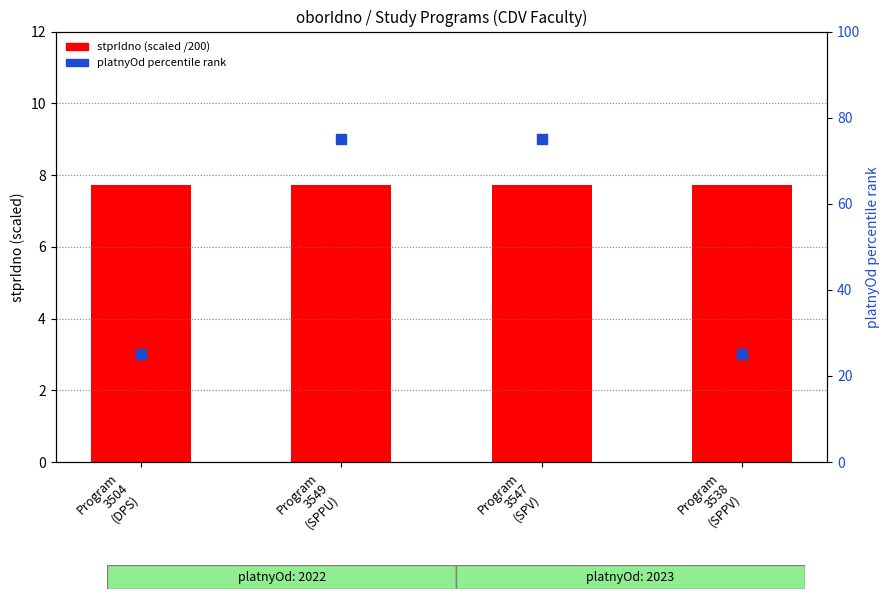

Which series contains the lowest Y value?

stprIdno (scaled /200)